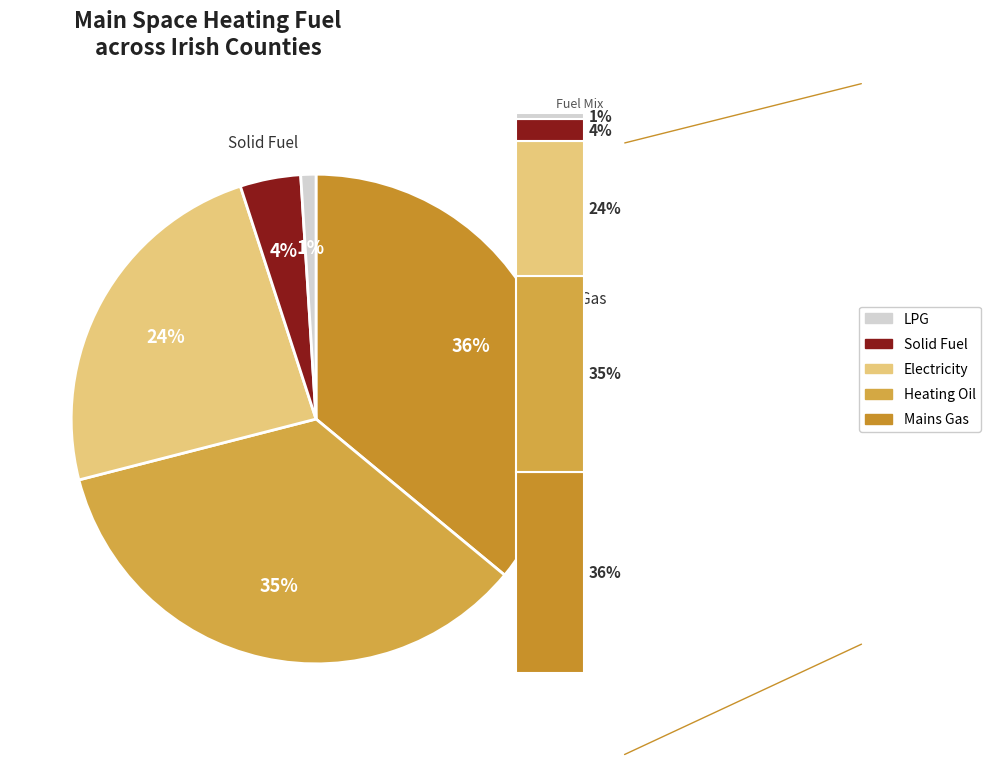

What is the change in value from Mains Gas to Electricity?

-12